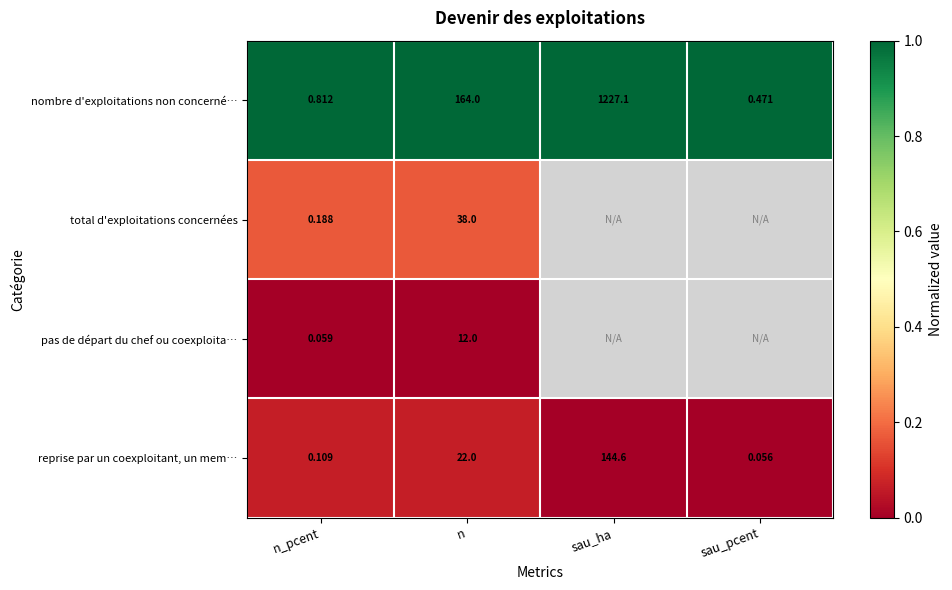

How many categories are shown in the chart?

4